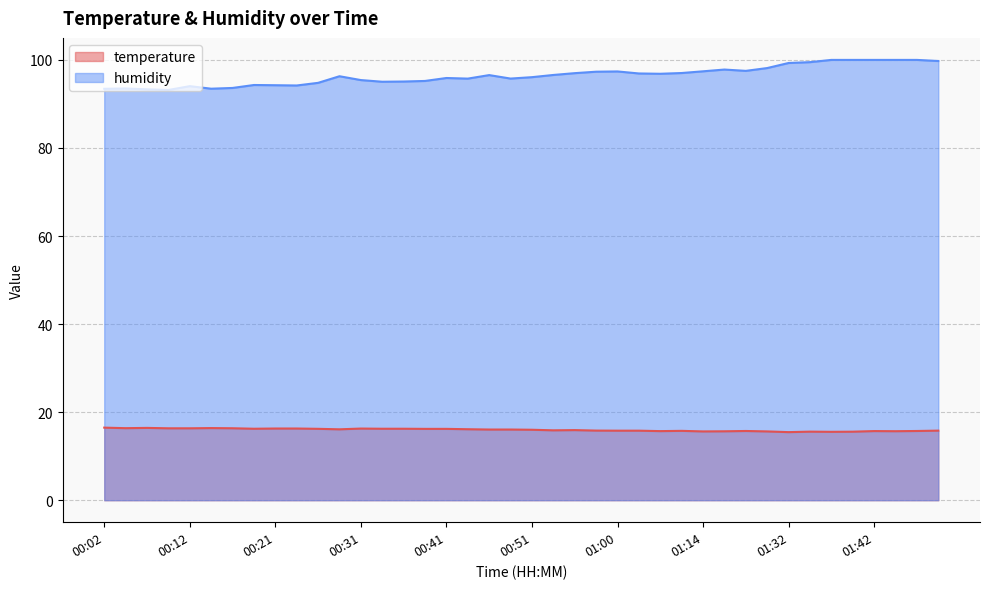

How many series are shown in this chart?

2